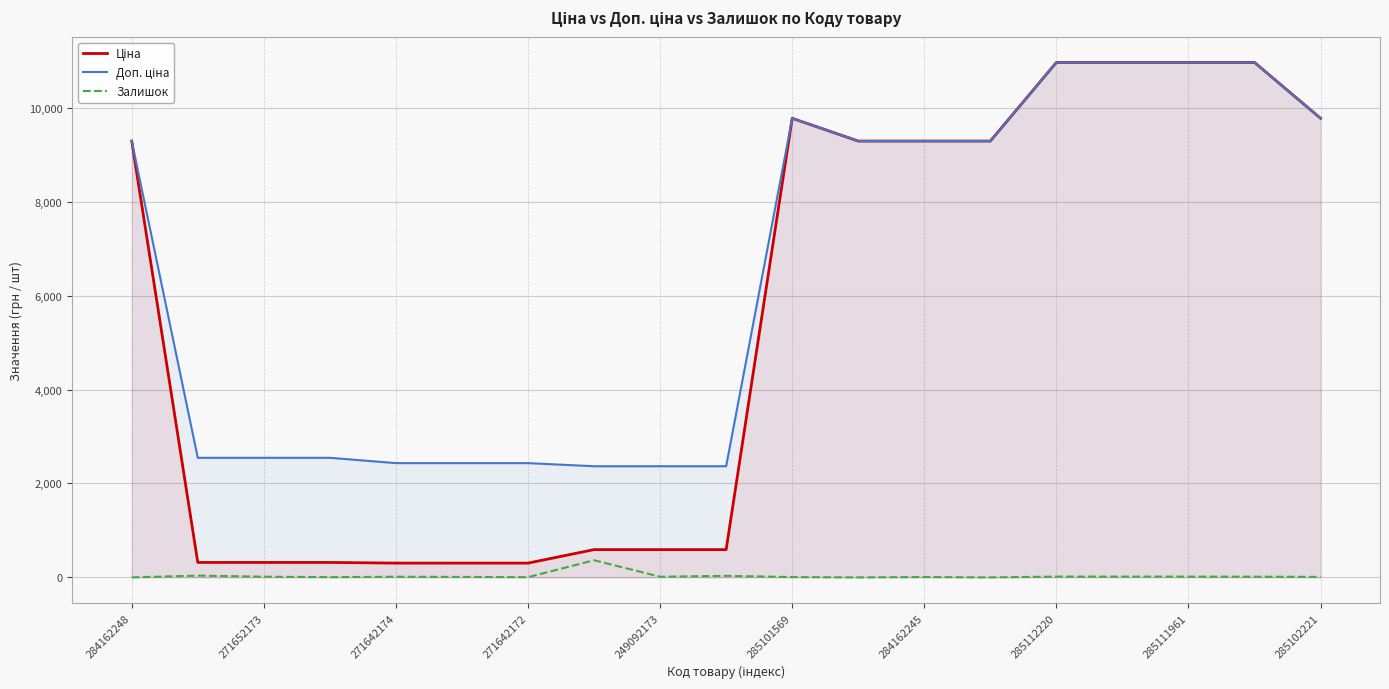

Where is the first local maximum for Ціна?

285101569